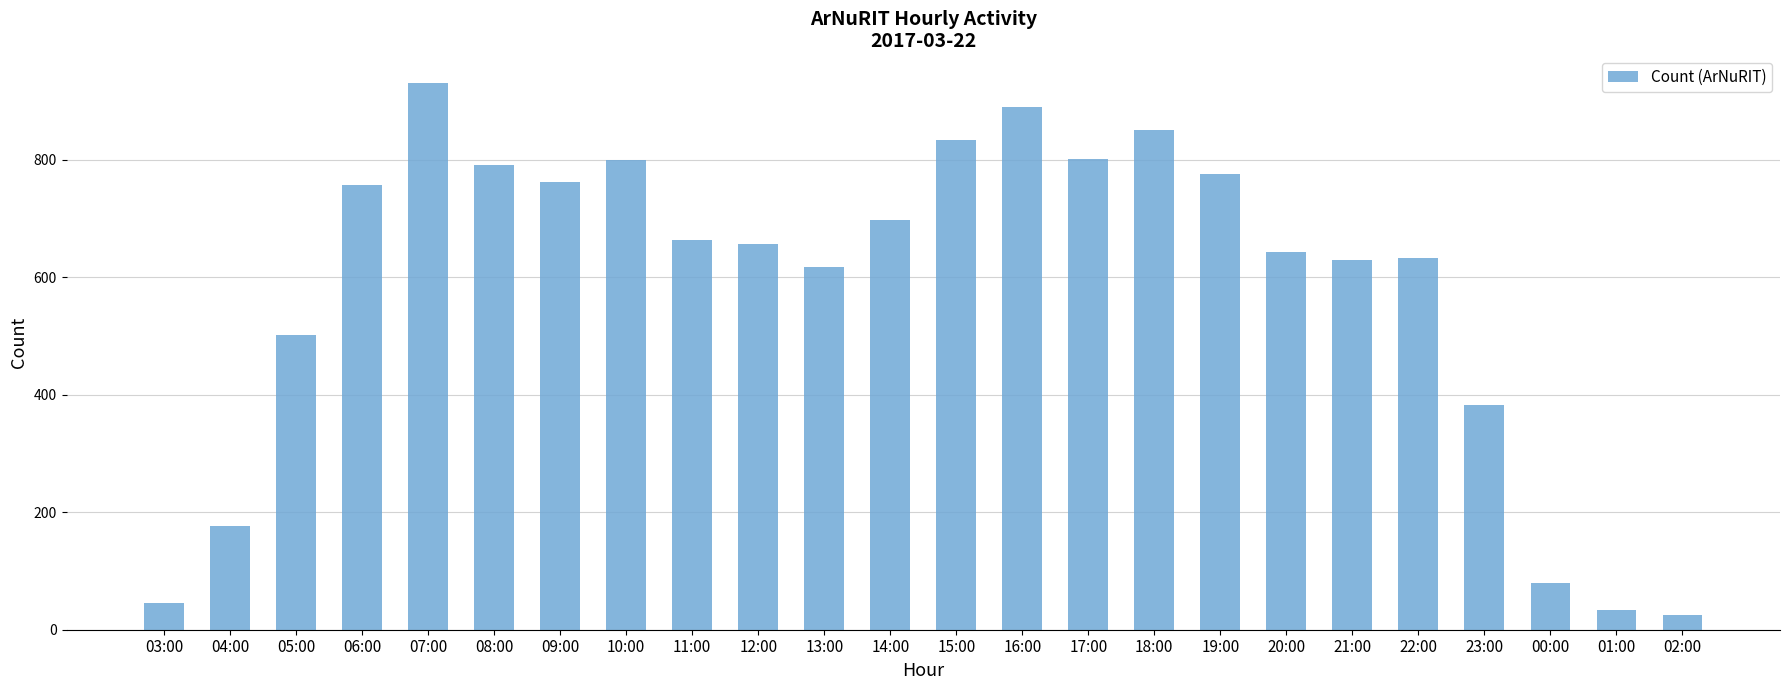

What is the difference between the second highest and minimum values?

865